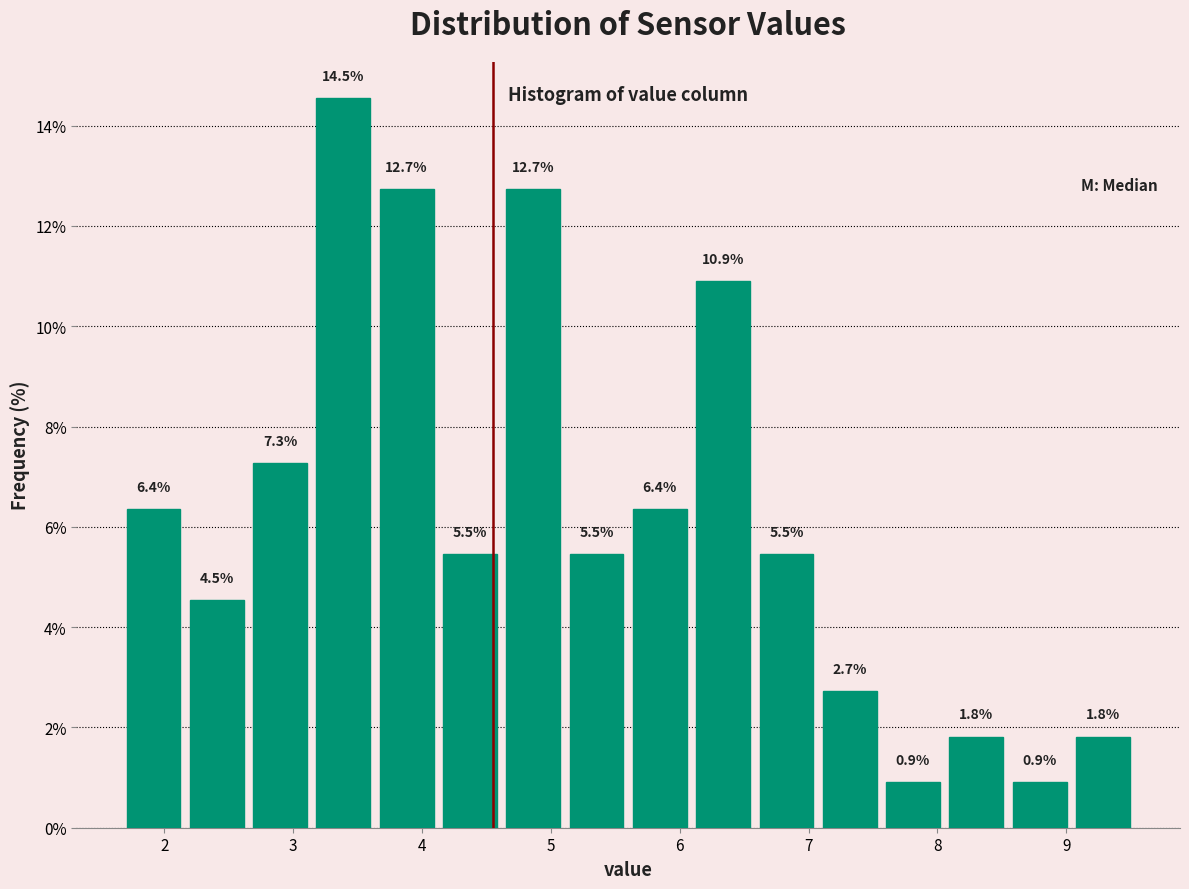

Reading left to right, list every bar in this chart as the range it spans on the x-axis followed by its height. The bar edges are not printed on the chart, so give them approximately, as read against the axis.

1.7 to 2.2: 6.4
2.2 to 2.7: 4.5
2.7 to 3.1: 7.3
3.1 to 3.6: 14.5
3.6 to 4.1: 12.7
4.1 to 4.6: 5.5
4.6 to 5.1: 12.7
5.1 to 5.6: 5.5
5.6 to 6.1: 6.4
6.1 to 6.6: 10.9
6.6 to 7.1: 5.5
7.1 to 7.6: 2.7
7.6 to 8.1: 0.9
8.1 to 8.5: 1.8
8.5 to 9.0: 0.9
9.0 to 9.5: 1.8